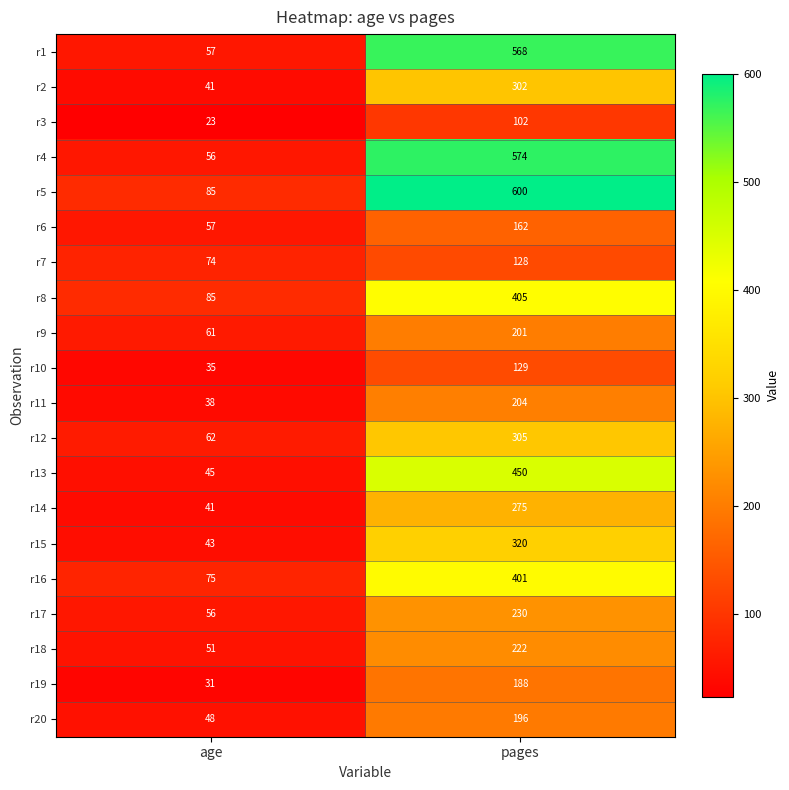

Which series has the largest range (max minus min)?

r4